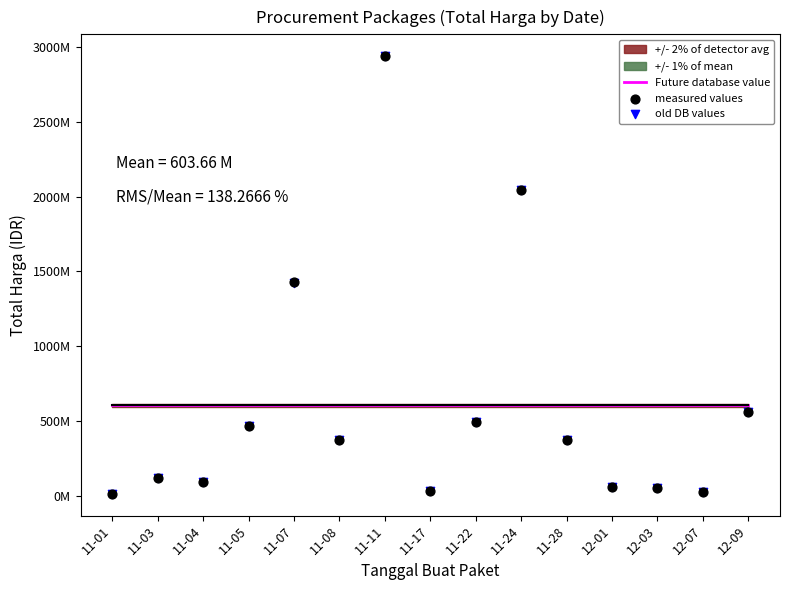

At how many categories does at least one series exceed 1016041261?

3